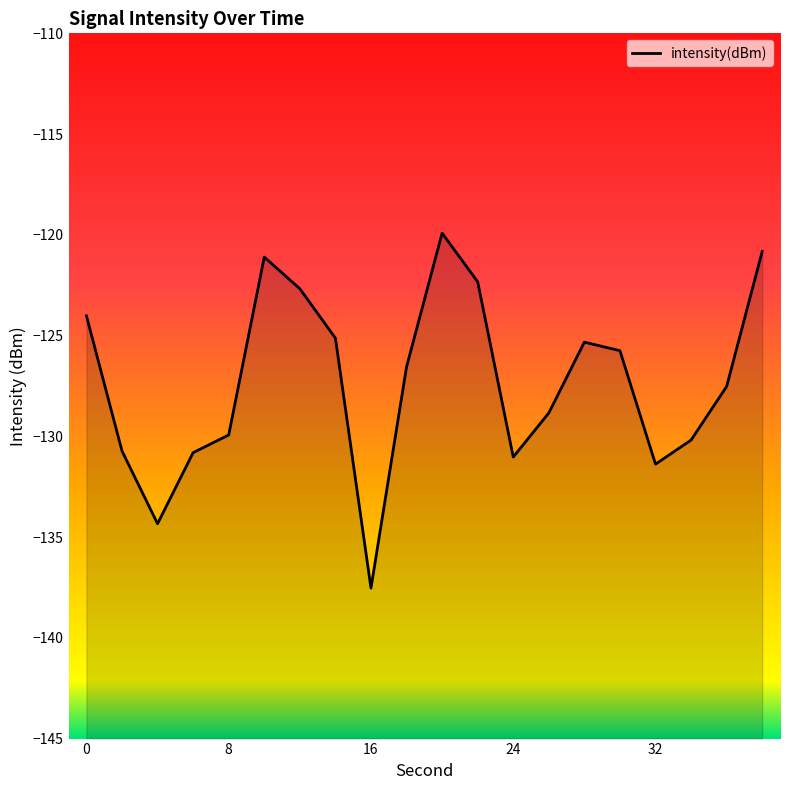

How many lines are shown in the chart?

1